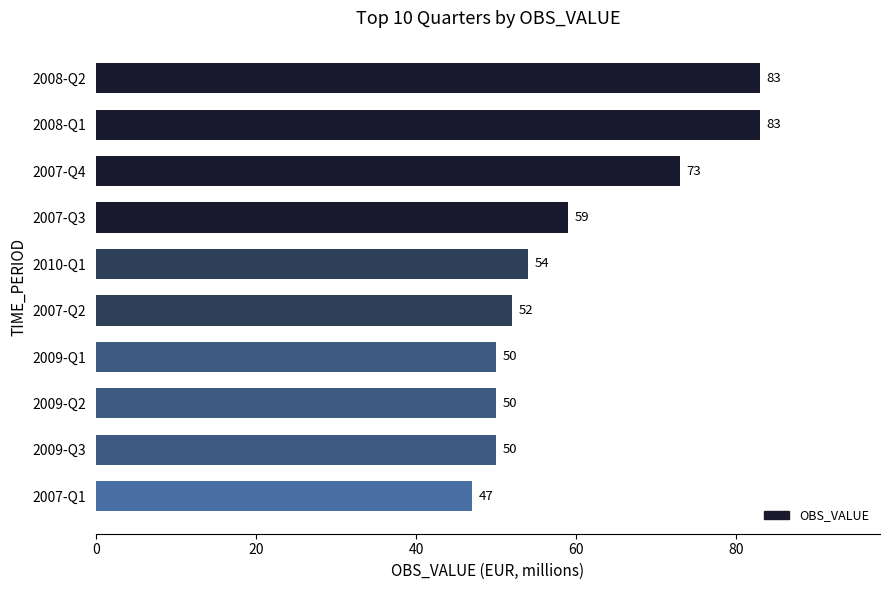

Approximately how many times larger is the value at 2007-Q4 compared to 2007-Q1?

1.6